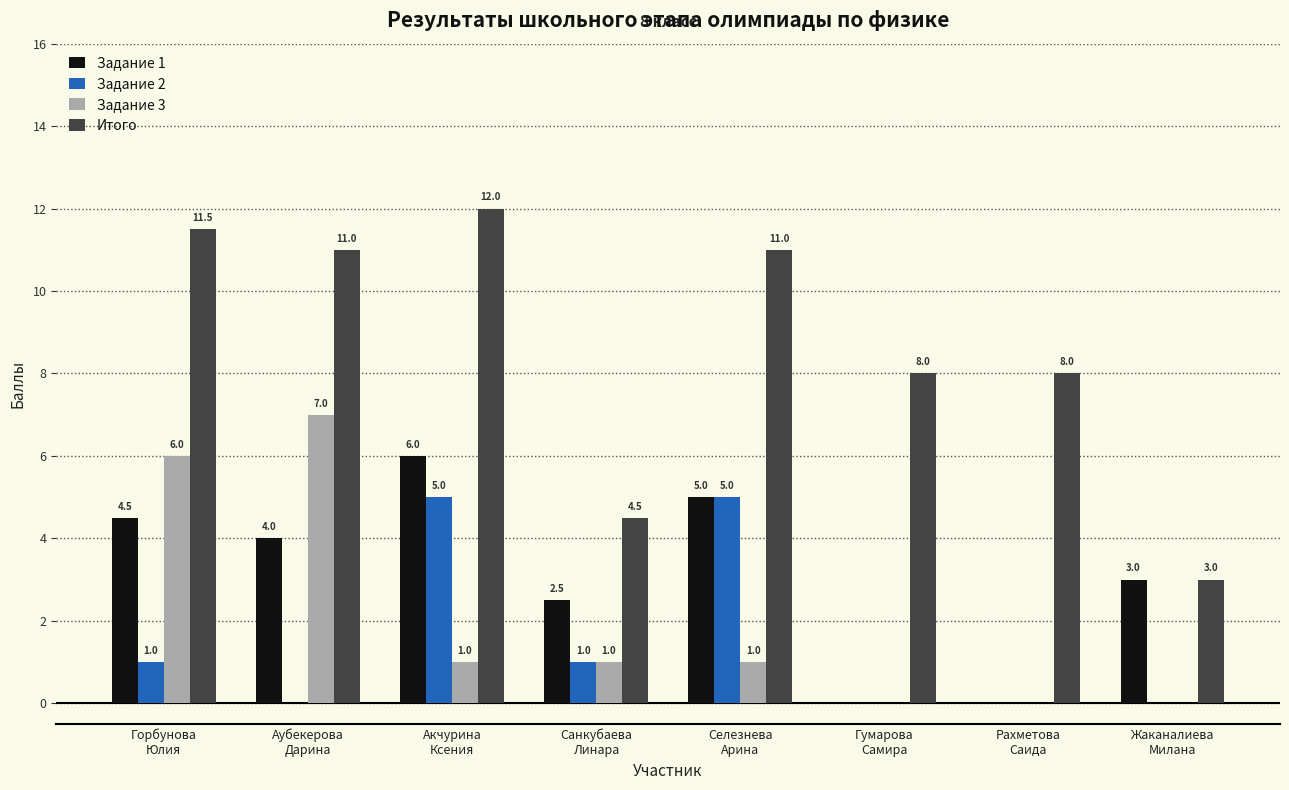

How many categories are shown in the chart?

8